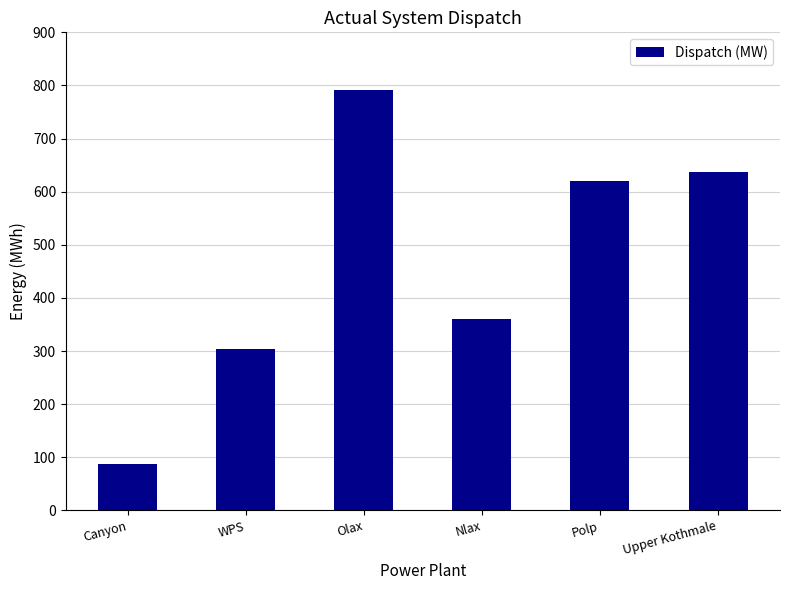

How many data points does each series have?

6